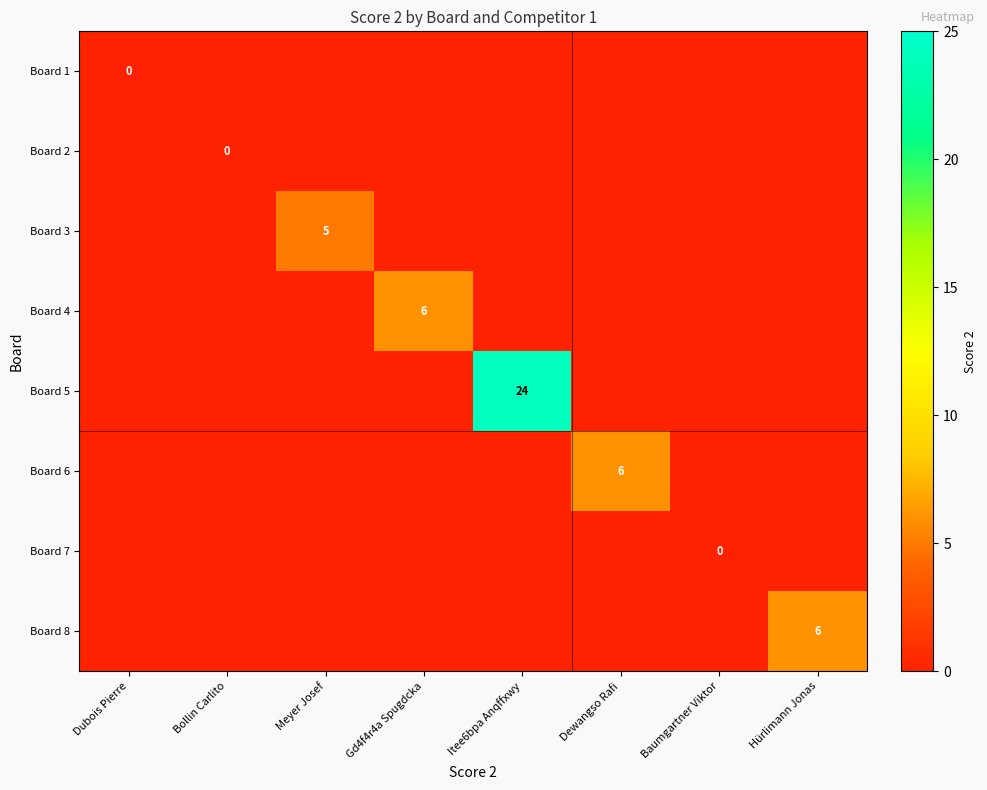

Is the value of Board 2 at Dewangso Rafi greater than the value of Board 5 at Gd4f4r4a Spugdcka?

No